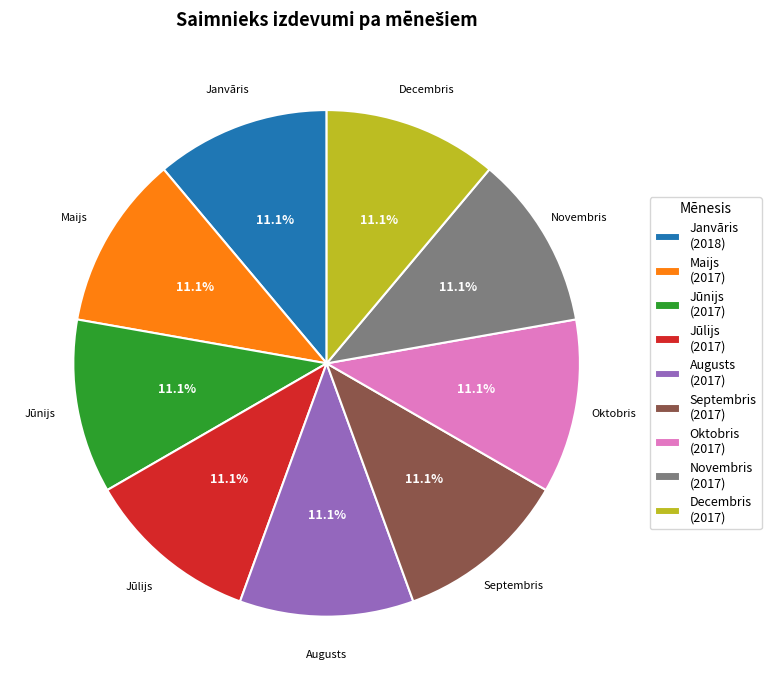

How much of the chart is everything except Jūlijs?

88.9%